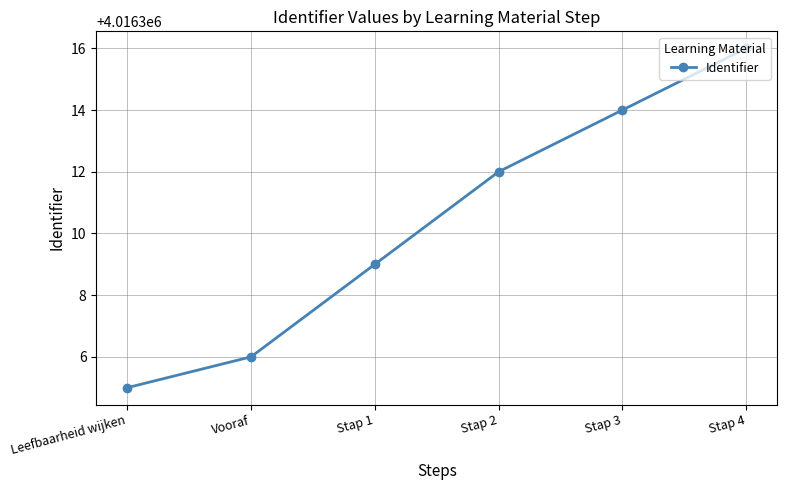

What is the value of the 5th point from the left?

4016314